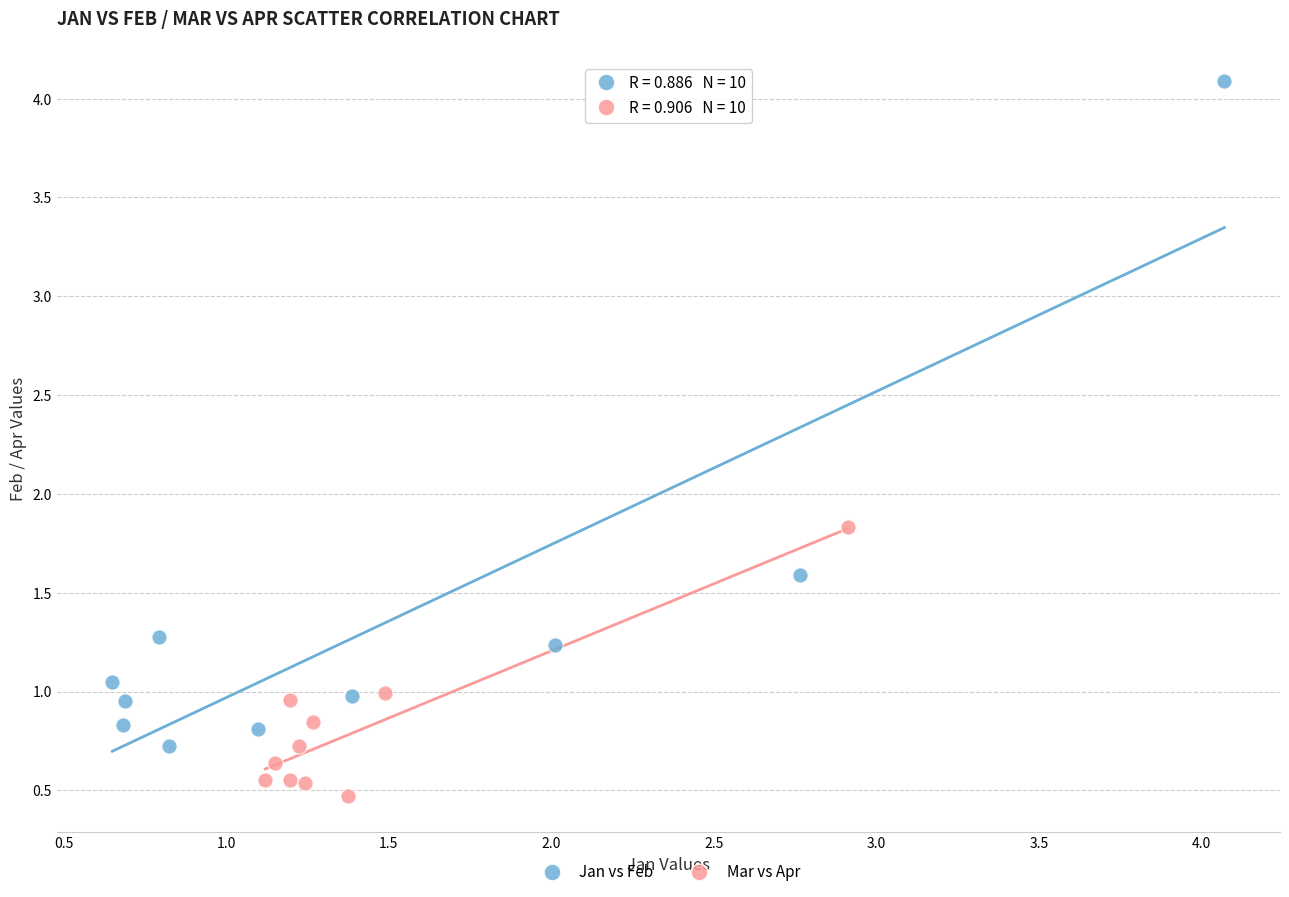

Which series contains the lowest Y value?

Mar vs Apr